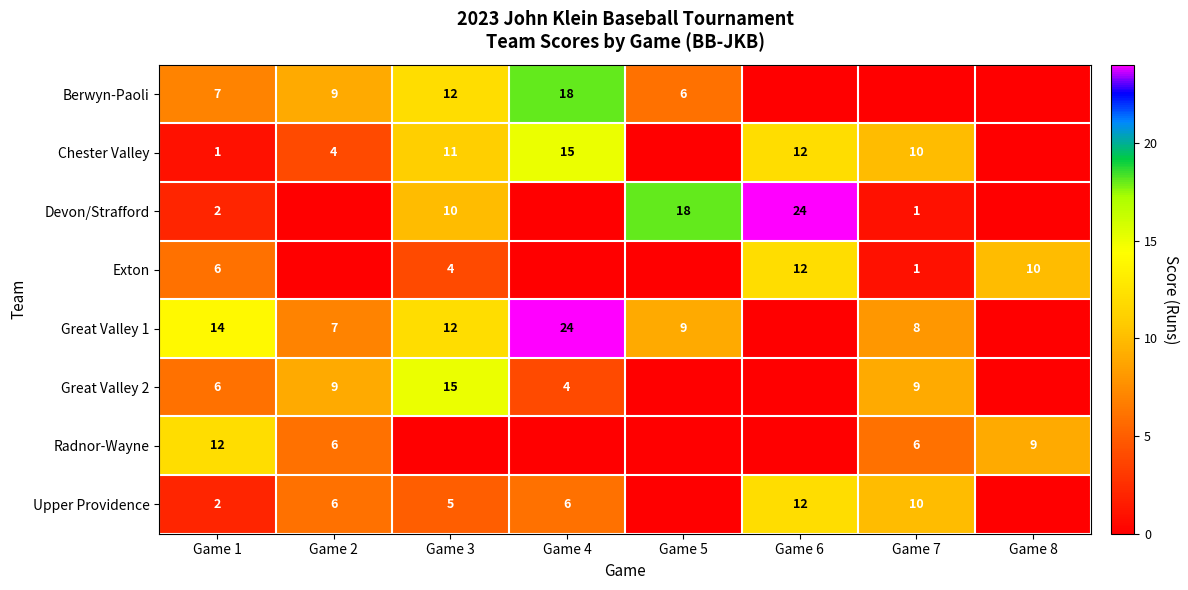

What is the difference between the Radnor-Wayne values at Game 1 and Game 7?

6